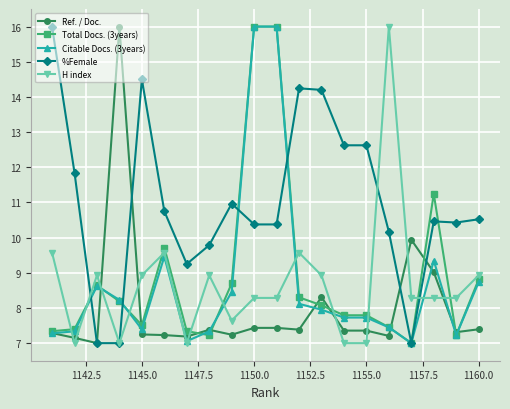

At how many categories does at least one series exceed 15?

5